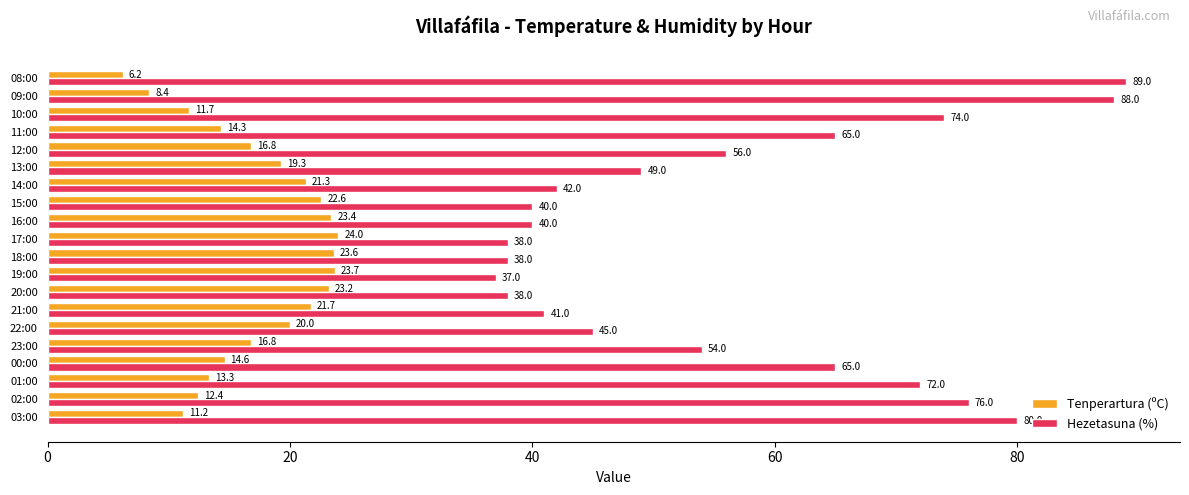

What is the spread (max minus min) of values at 08:00?

82.8